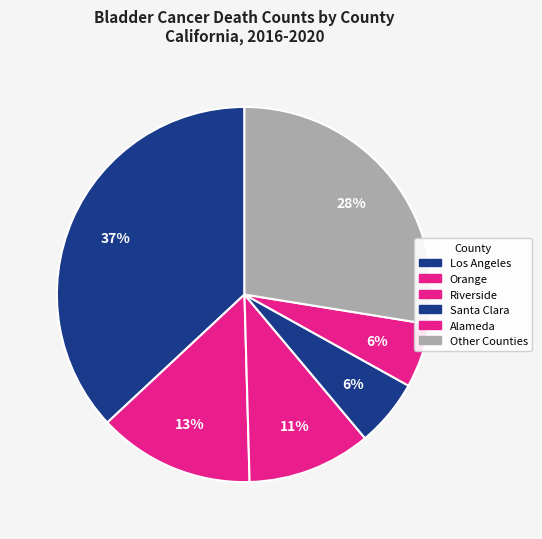

Count the number of slices in the pie.

6